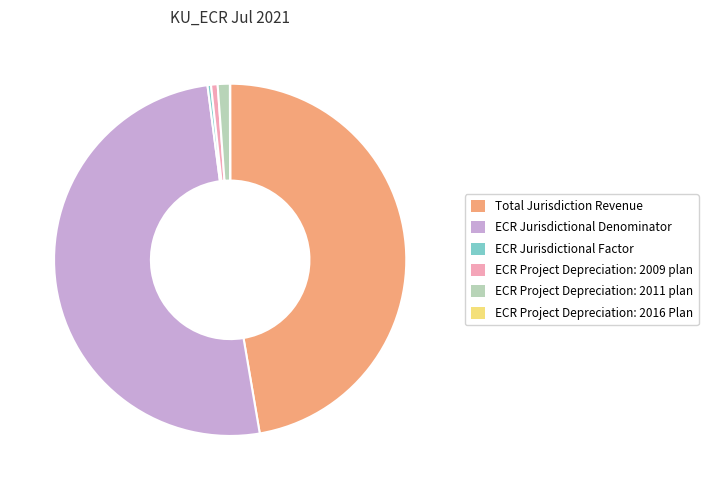

Which category has the biggest portion of the pie?

ECR Jurisdictional Denominator